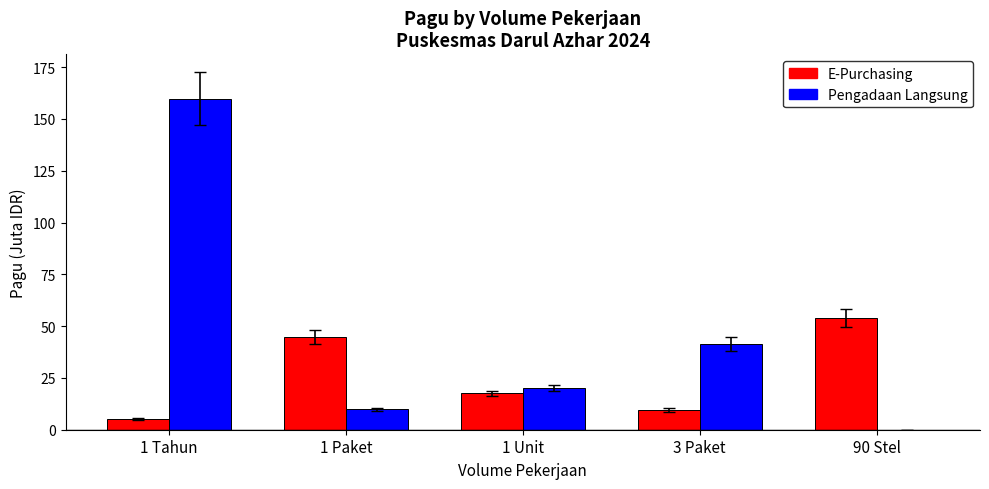

How many groups of bars are there?

5